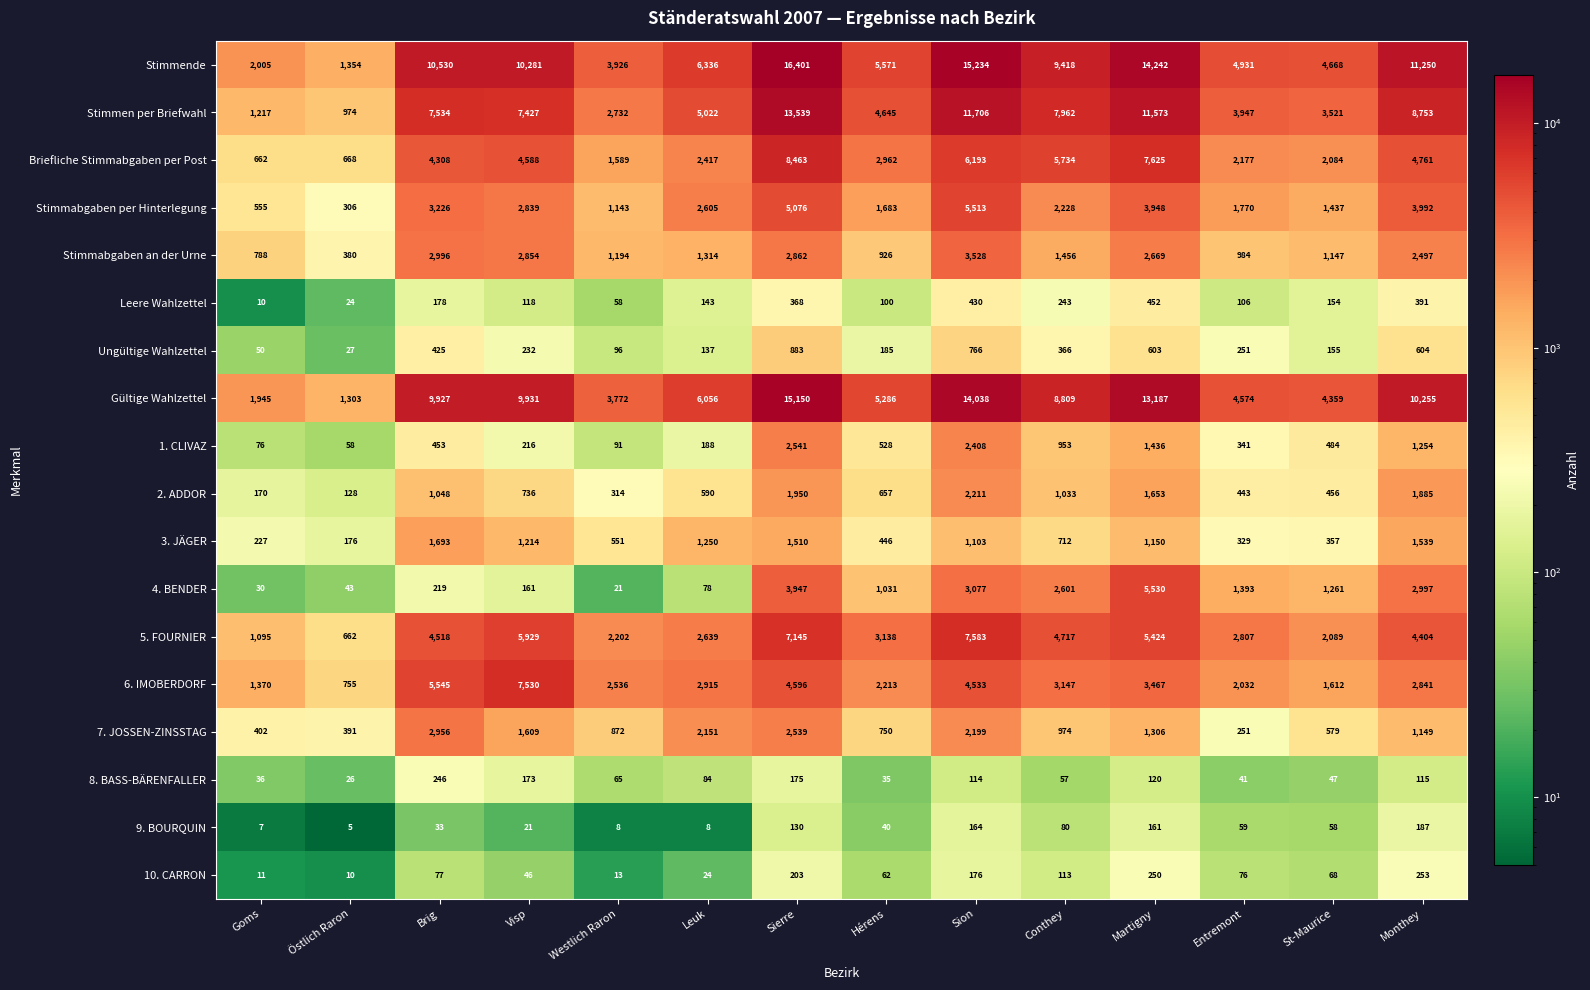

Where is 3. JÄGER nearest to the value 934?

Sion